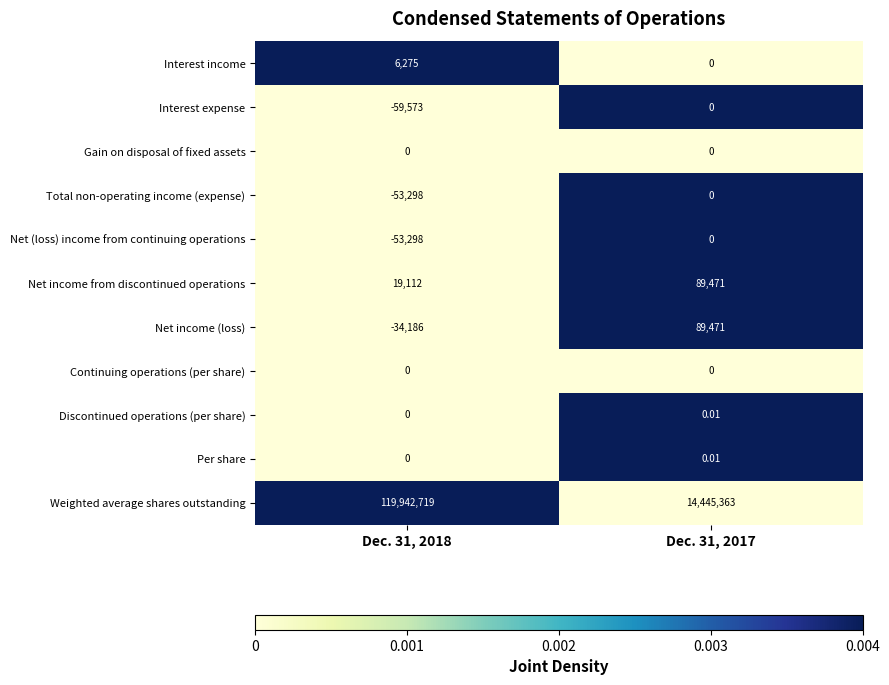

Between Dec. 31, 2018 and Dec. 31, 2017, which series saw the biggest shift?

Weighted average shares outstanding